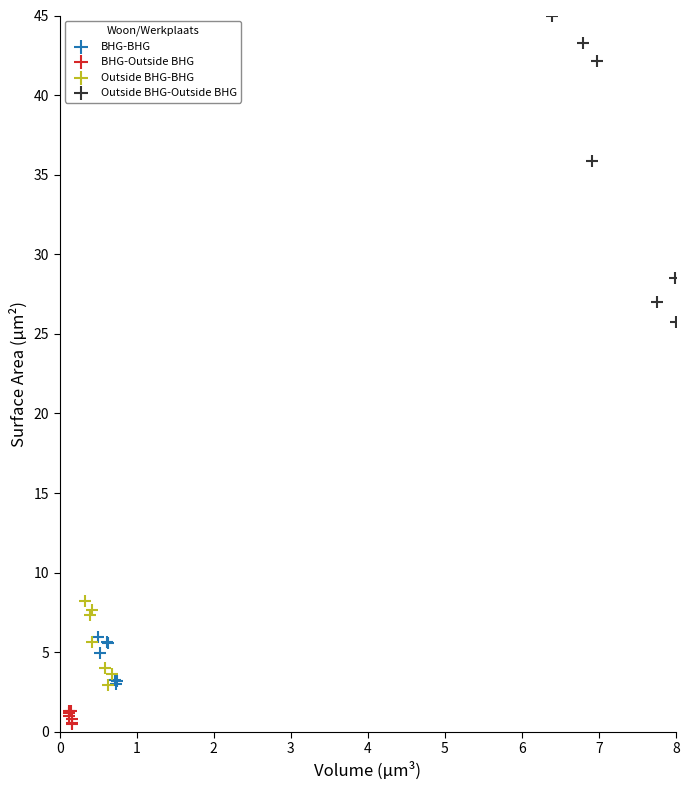

Which series contains the highest Y value?

Outside BHG-Outside BHG